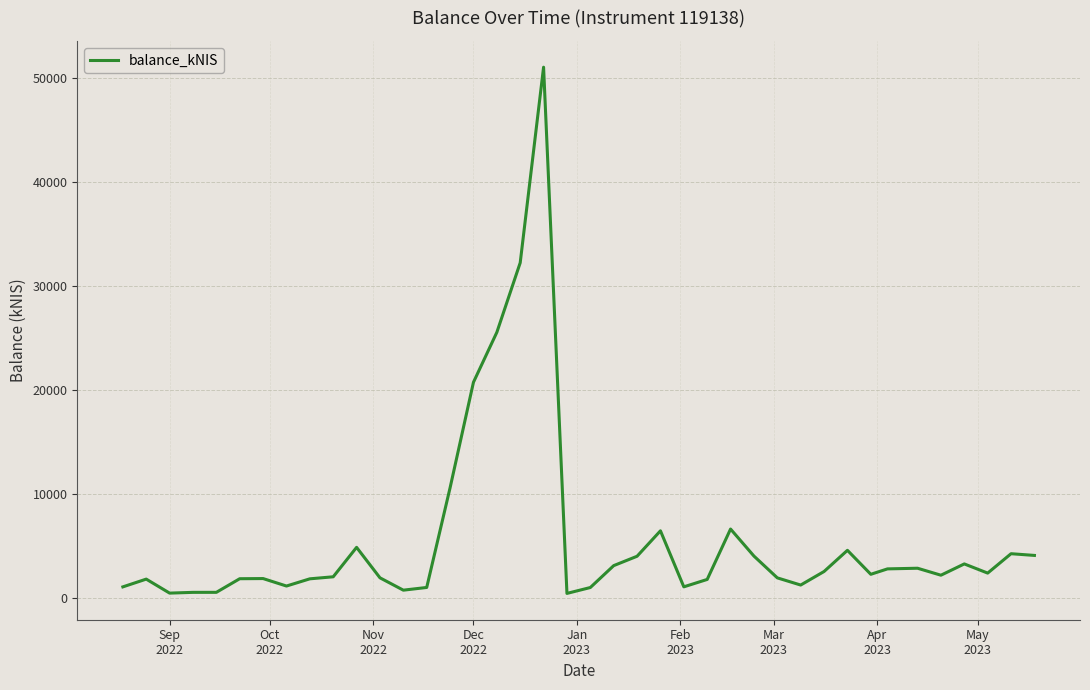

Does the chart display data point markers on the line(s)?

No